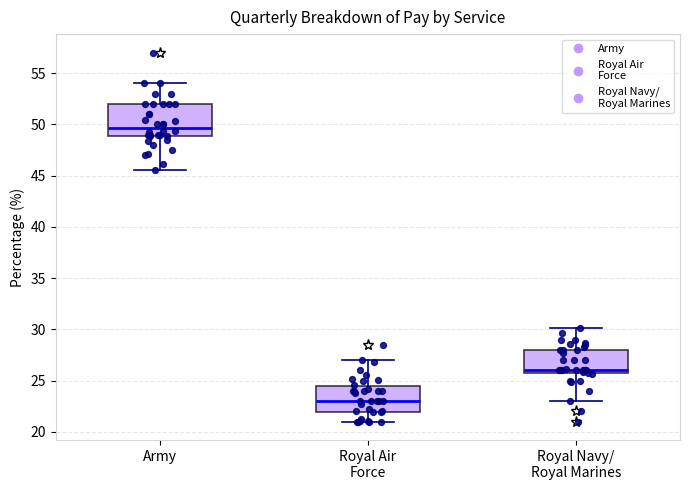

Reading left to right, read every box against the y-axis: the position of its median line, the range the box covers, and the ends of its whiskers. The values are not printed on the chart, so give them approximately, as read against the axis.

Army: median 49.5, box 49.0 to 52.0, whiskers 45.5 to 54.0
Royal Air Force: median 23.0, box 22.0 to 24.5, whiskers 21.0 to 27.0
Royal Navy/ Royal Marines: median 26.0 (just above the box's lower edge), box 26.0 to 28.0, whiskers 23.0 to 30.0